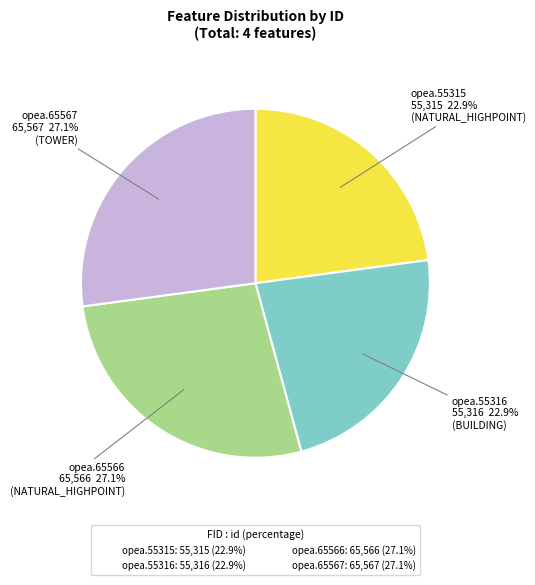

How many segments does this pie chart have?

4